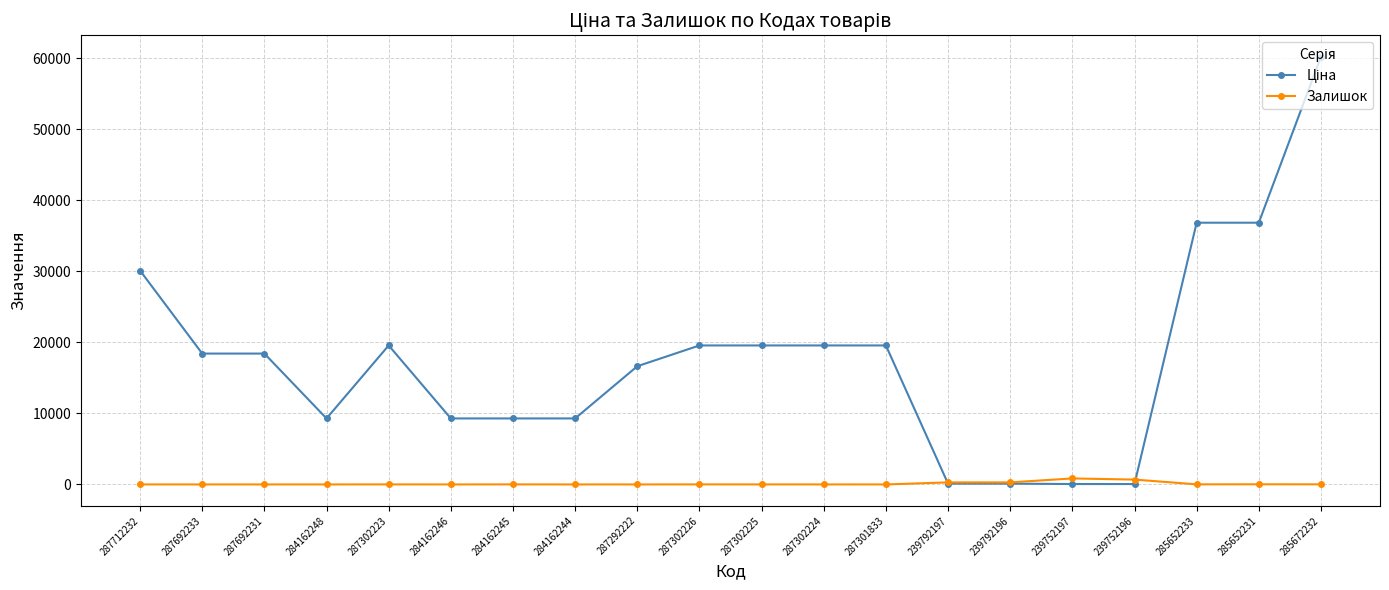

What is the total value across all series at 287712232?

30102.8